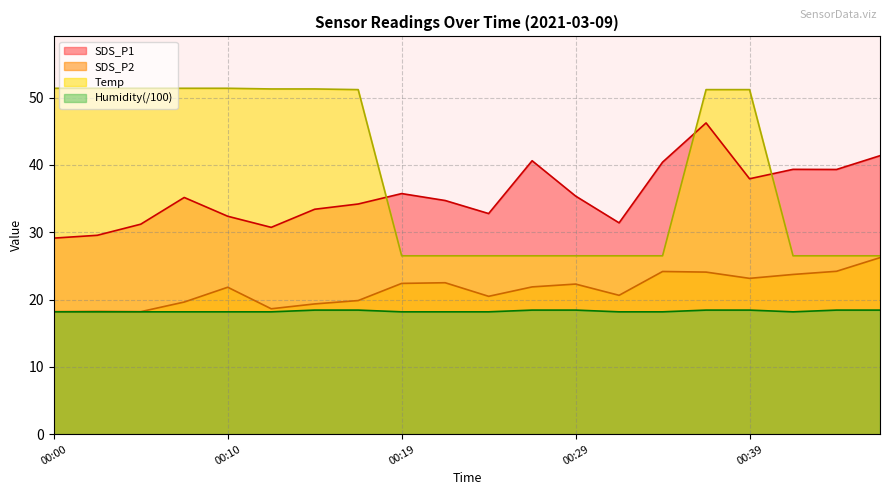

True or false: SDS_P1 and Temp intersect in this chart.

True